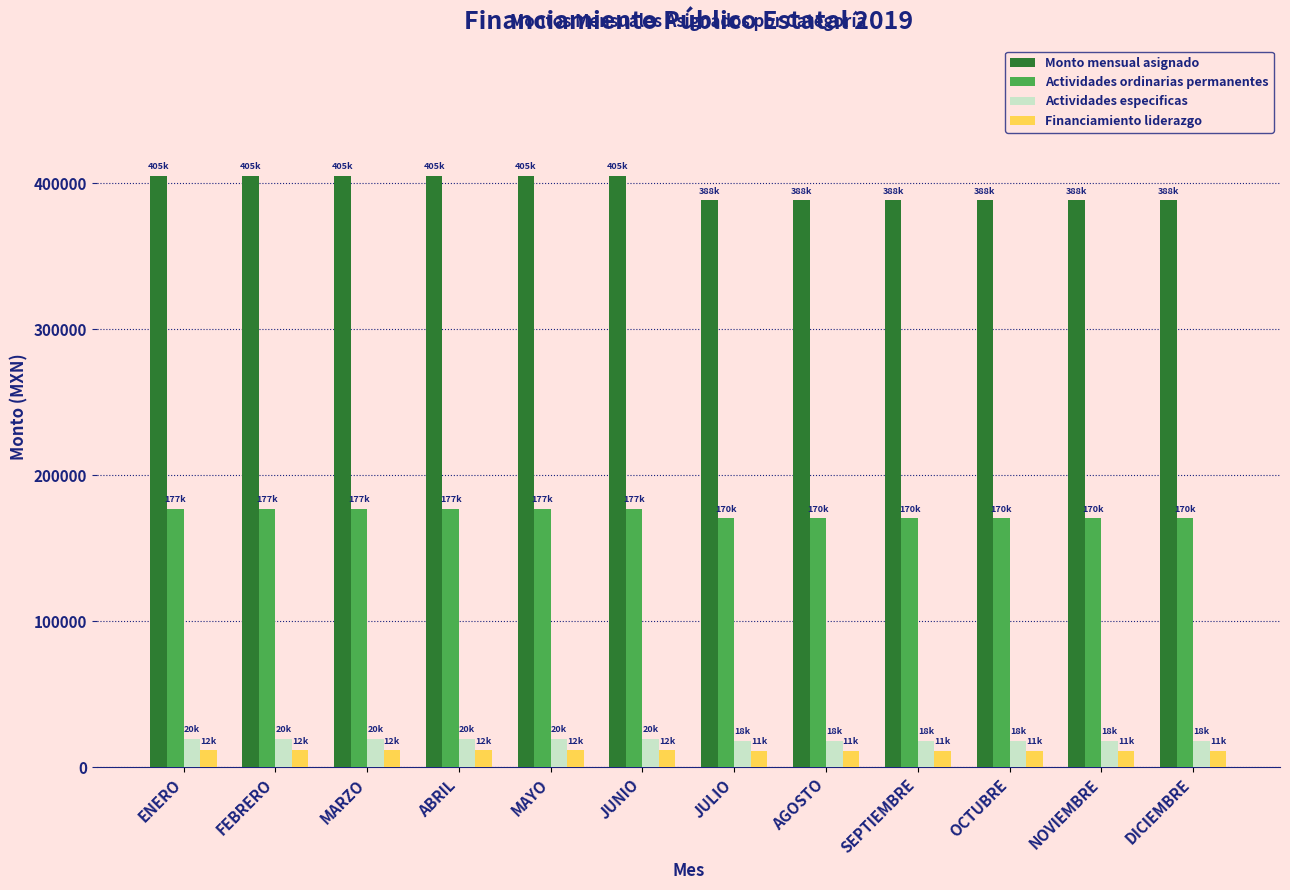

At how many categories does at least one series exceed 370660?

12